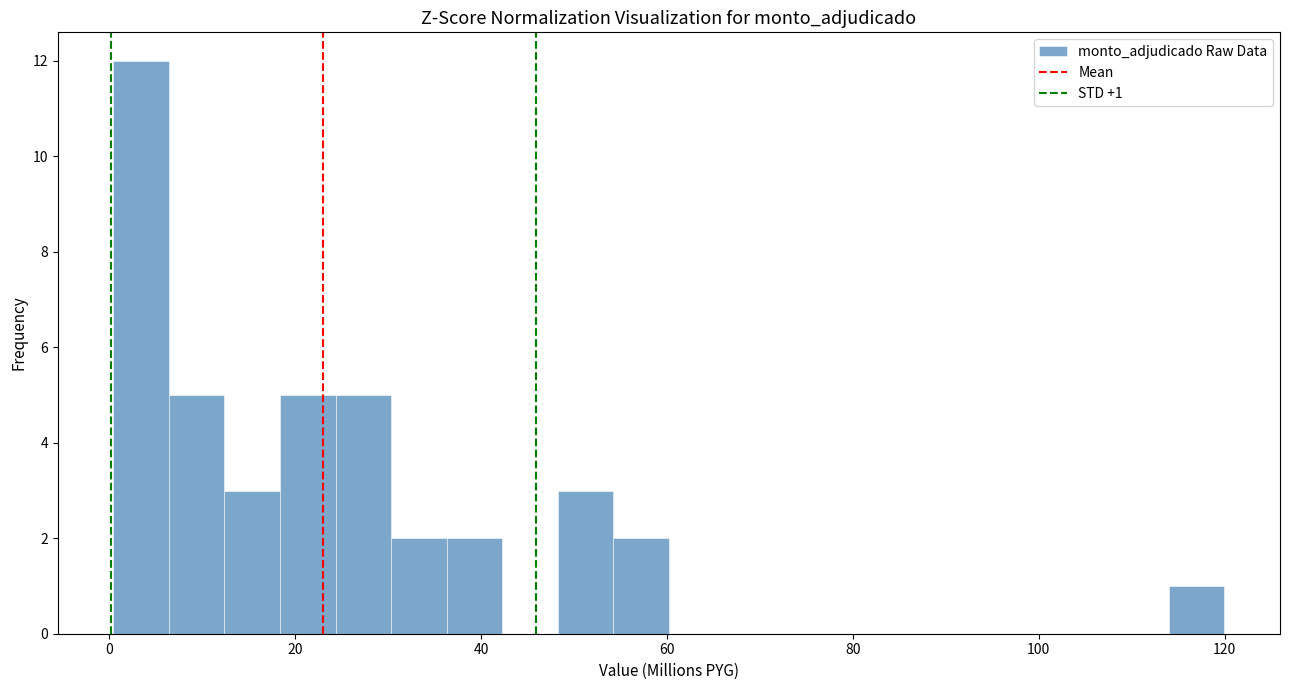

Read against the x-axis, roughly where is the centre of the tallest bar?

4